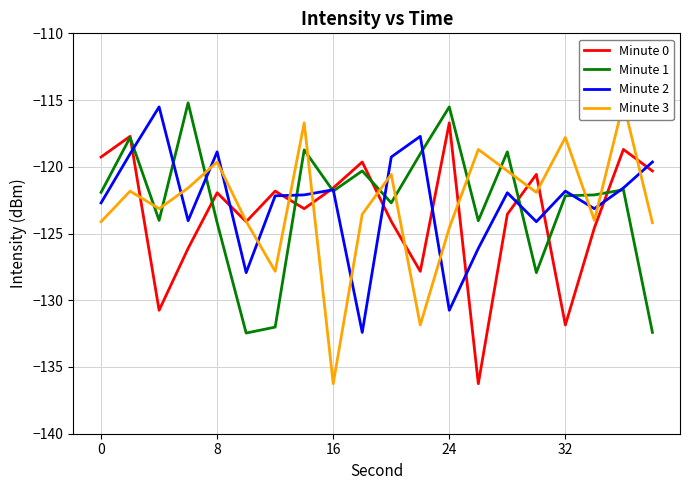

True or false: Minute 0 has a value of -68.3 at 8.

False